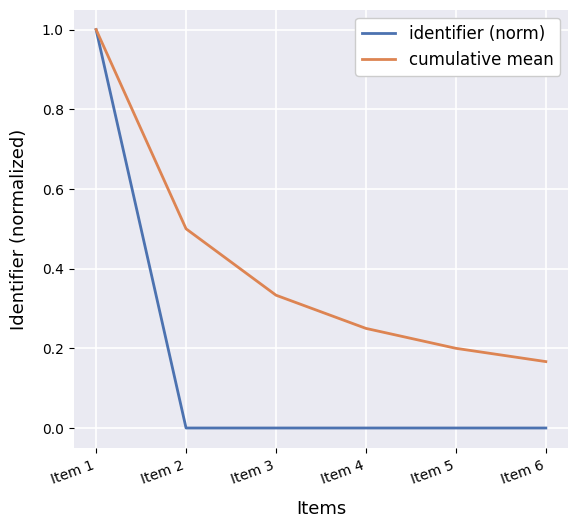

At which category is the sum across all series the highest?

Item 1